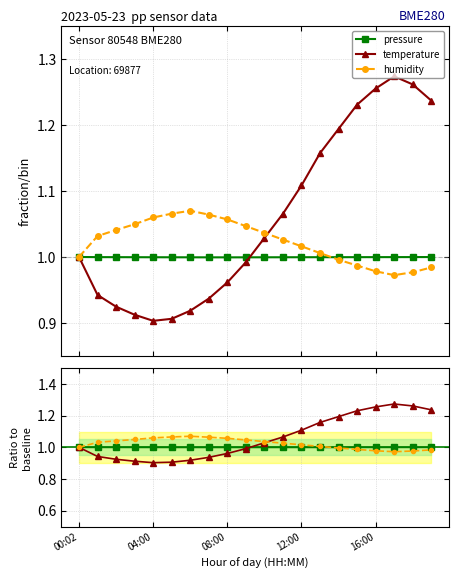

What is the difference between the temperature values at 00:02 and 5?

0.1